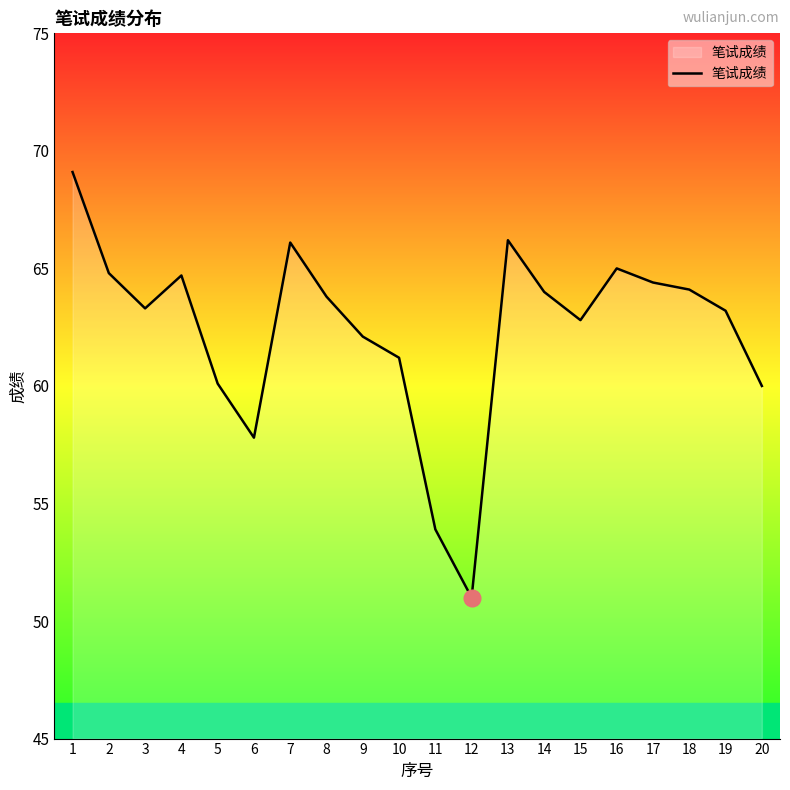

Where is the first local minimum?

3